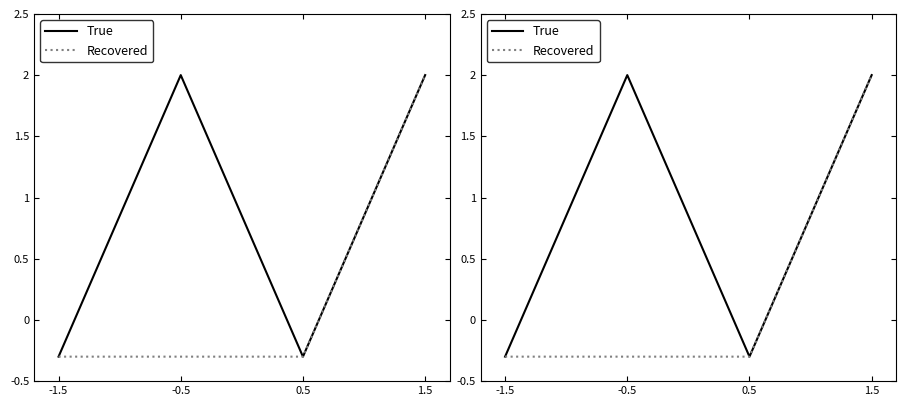

How many interior local valleys does the True series have?

1